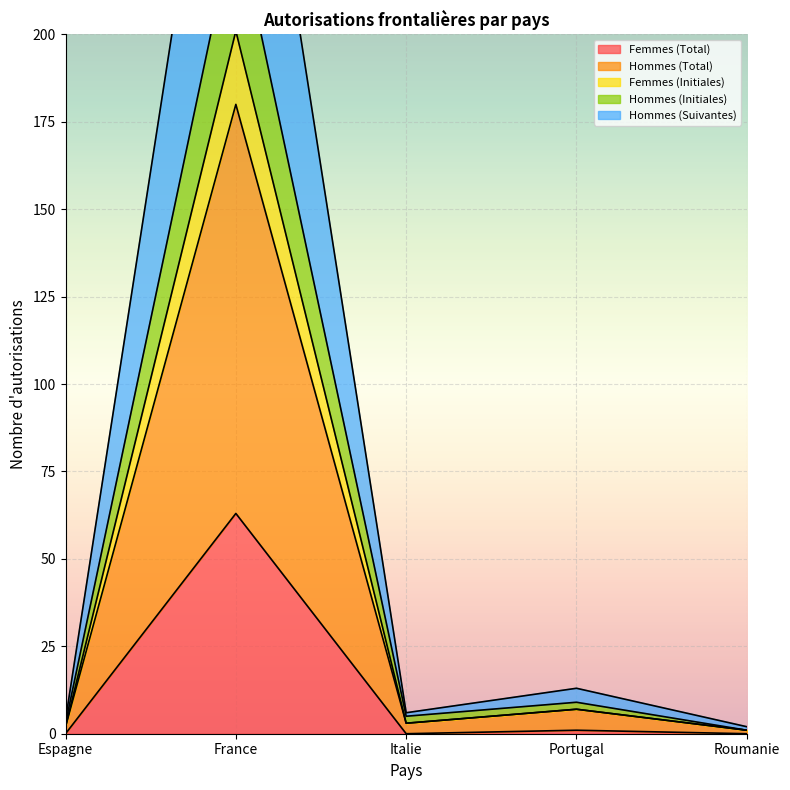

Which category has the highest value in the Hommes (Total) series?

France